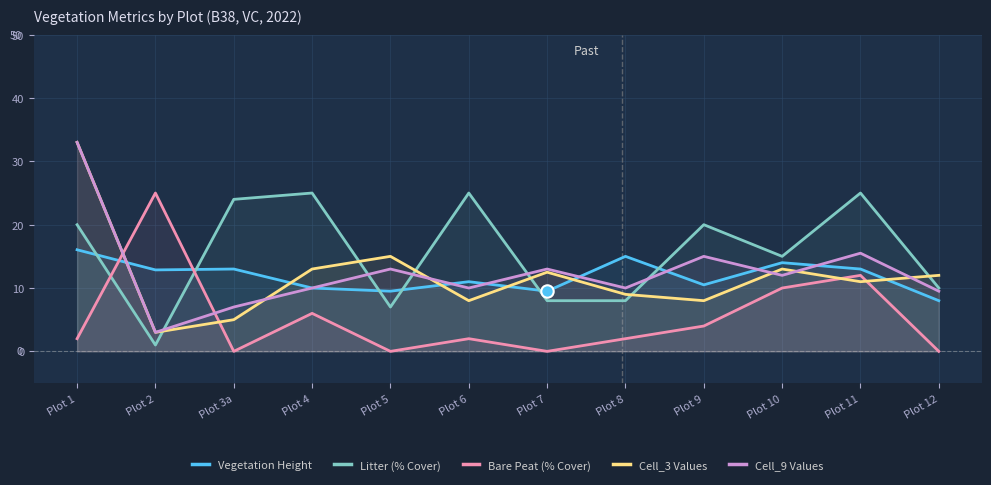

At how many categories does at least one series exceed 8?

12